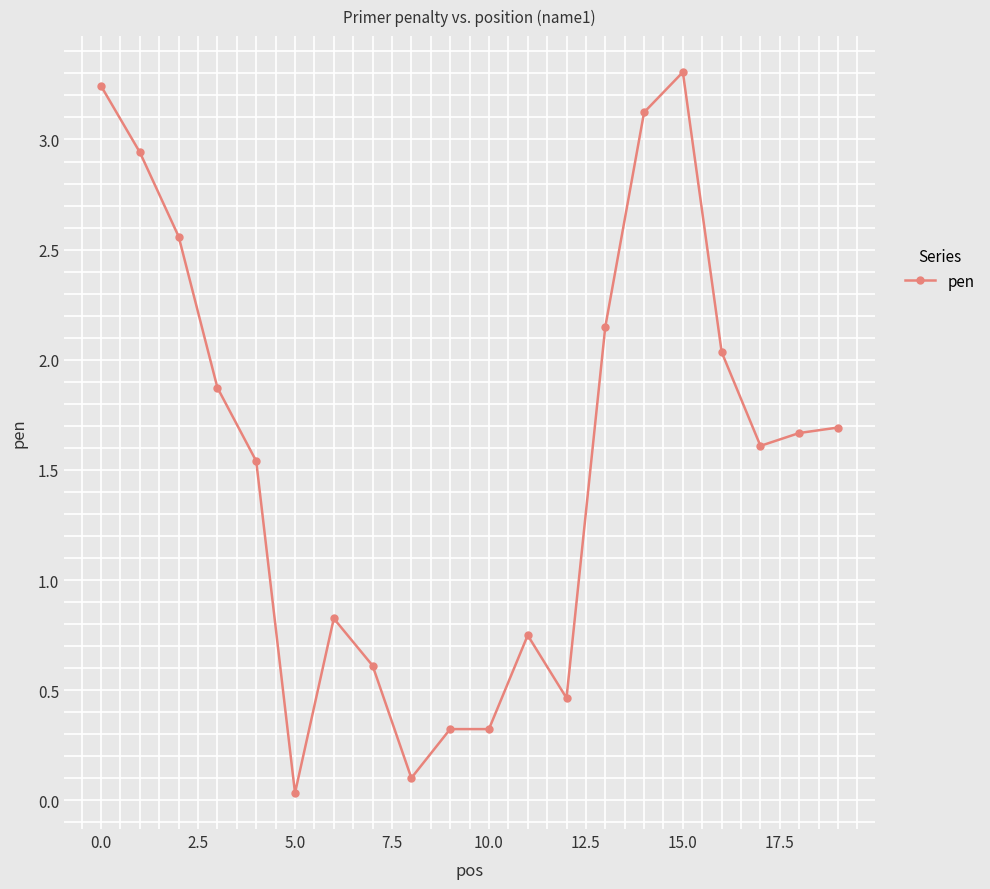

How many lines are shown in the chart?

1